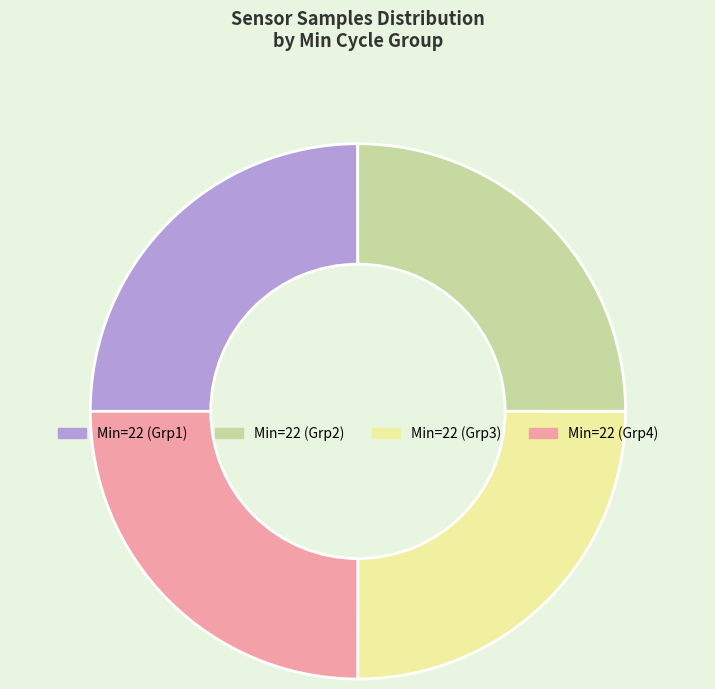

True or false: Min=22 (Grp3) accounts for 33% of the total.

False